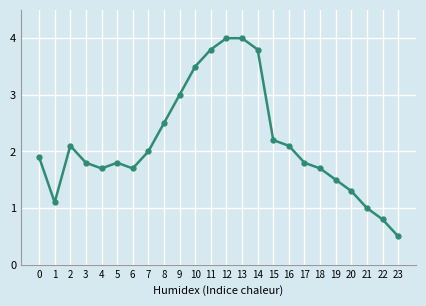

True or false: the data shows 3.0 at 9.

True